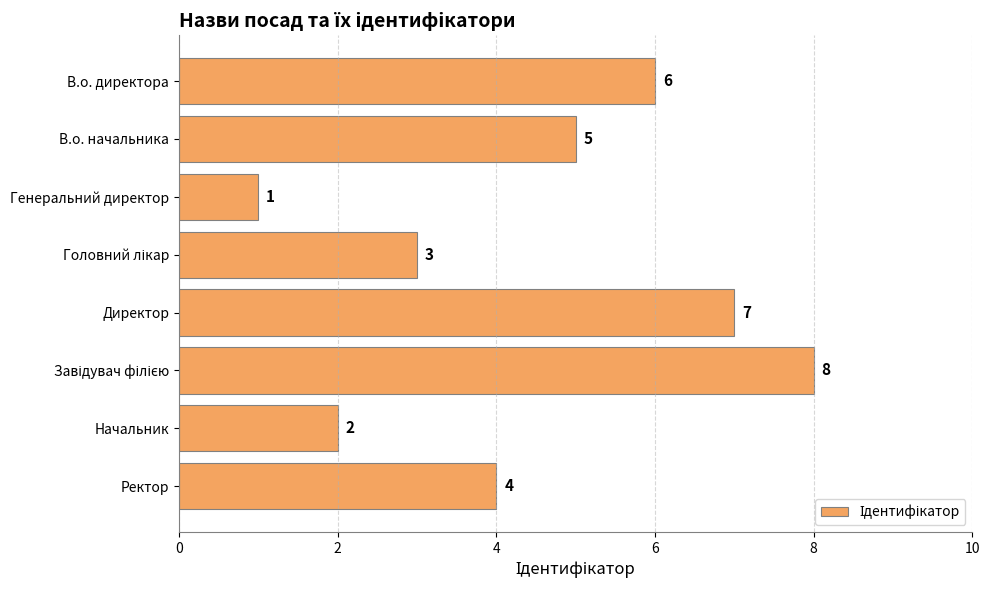

At which label is the value closest to 4?

Ректор